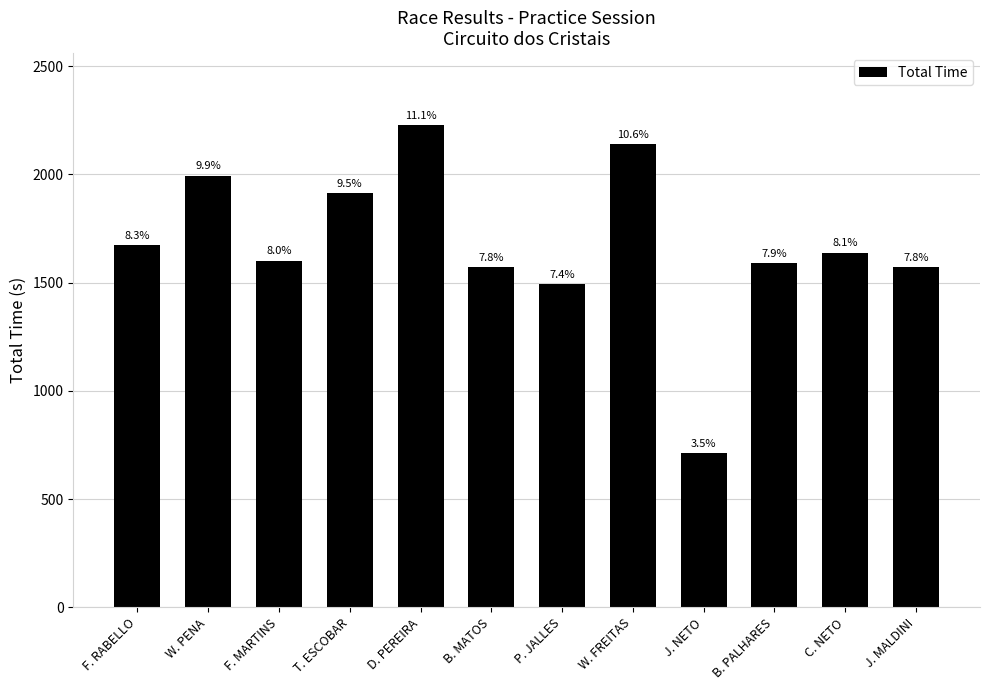

What is the label of the 8th bar from the left?

W. FREITAS